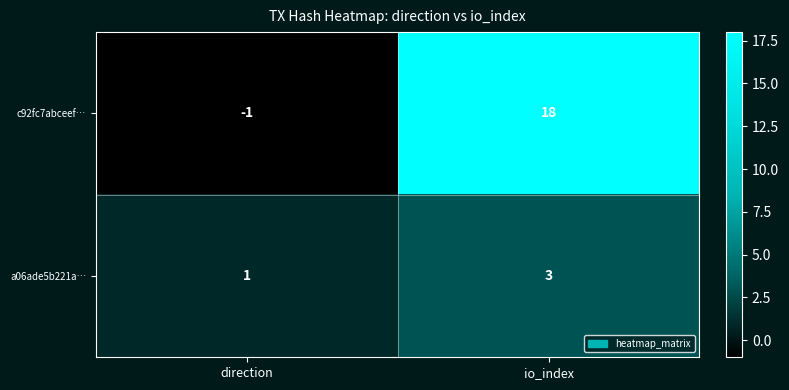

Reading left to right, extract all data points from this chart.

c92fc7abceef…: direction=-1	io_index=18
a06ade5b221a…: direction=1	io_index=3